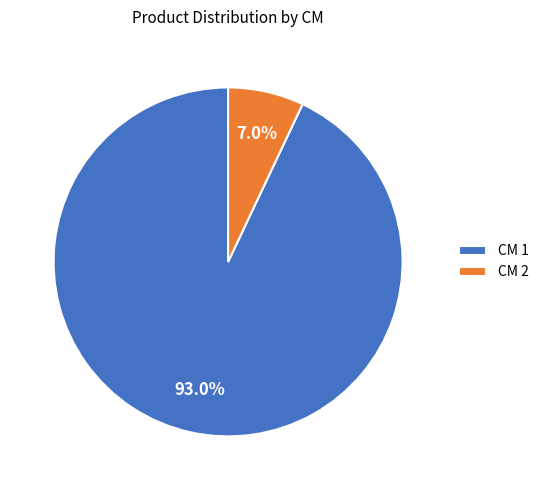

How many segments does this pie chart have?

2